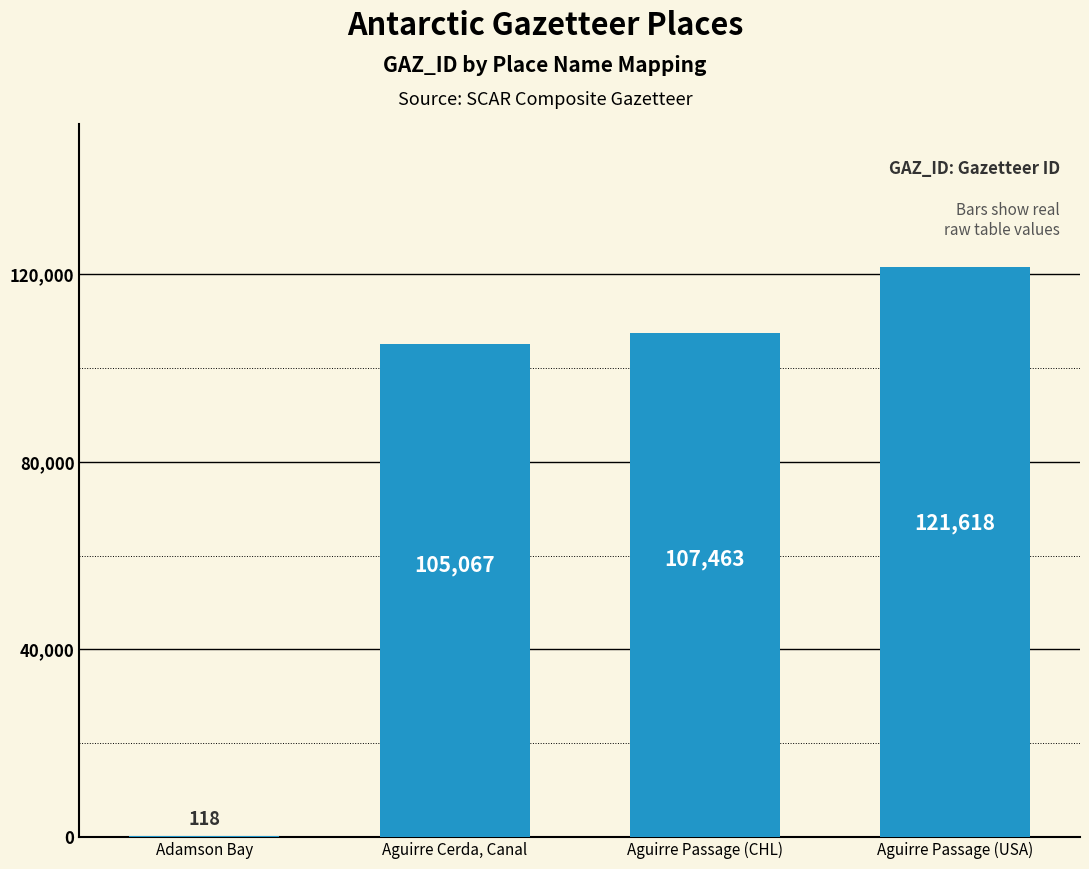

What is the change in value from Aguirre Cerda, Canal to Aguirre Passage (CHL)?

+2396